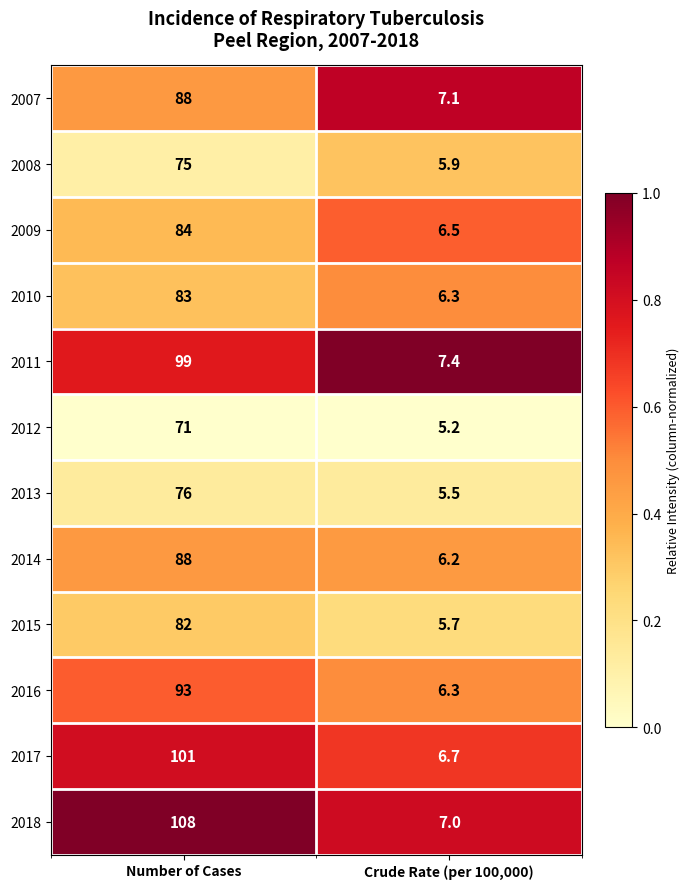

What is the difference between the highest and lowest values at Crude Rate (per 100,000)?

2.2